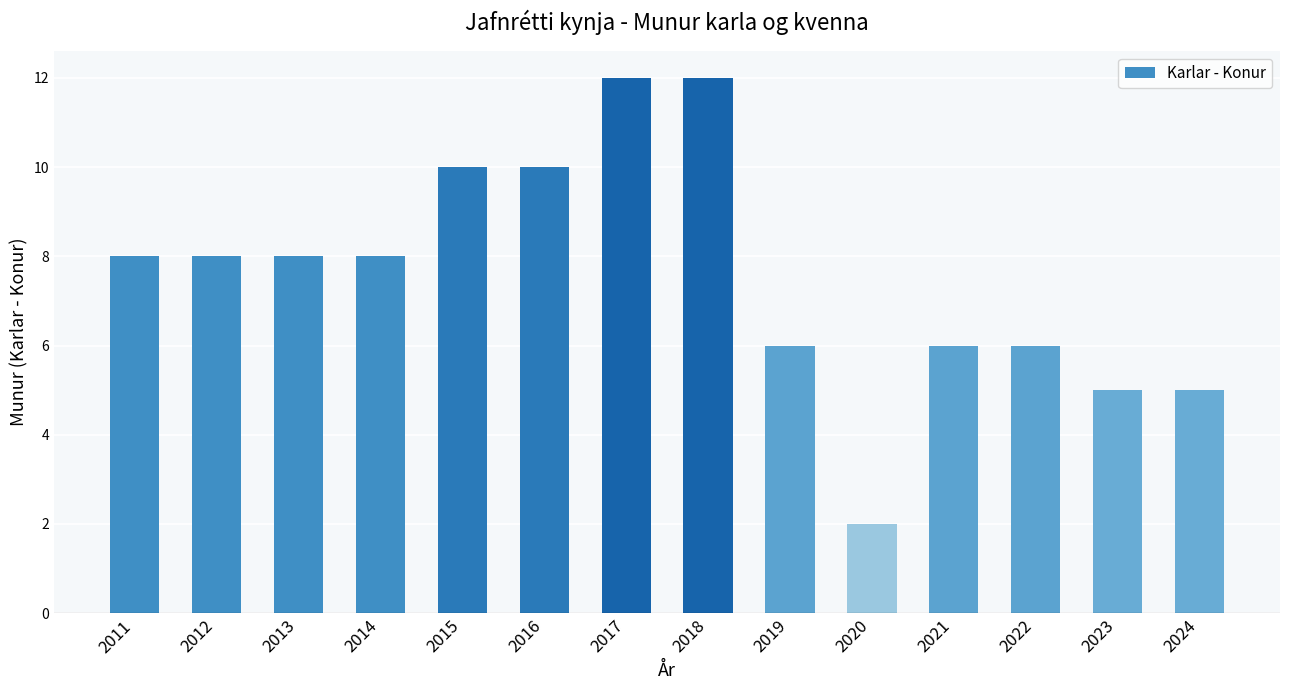

True or false: the data shows 5 at 2024.

True